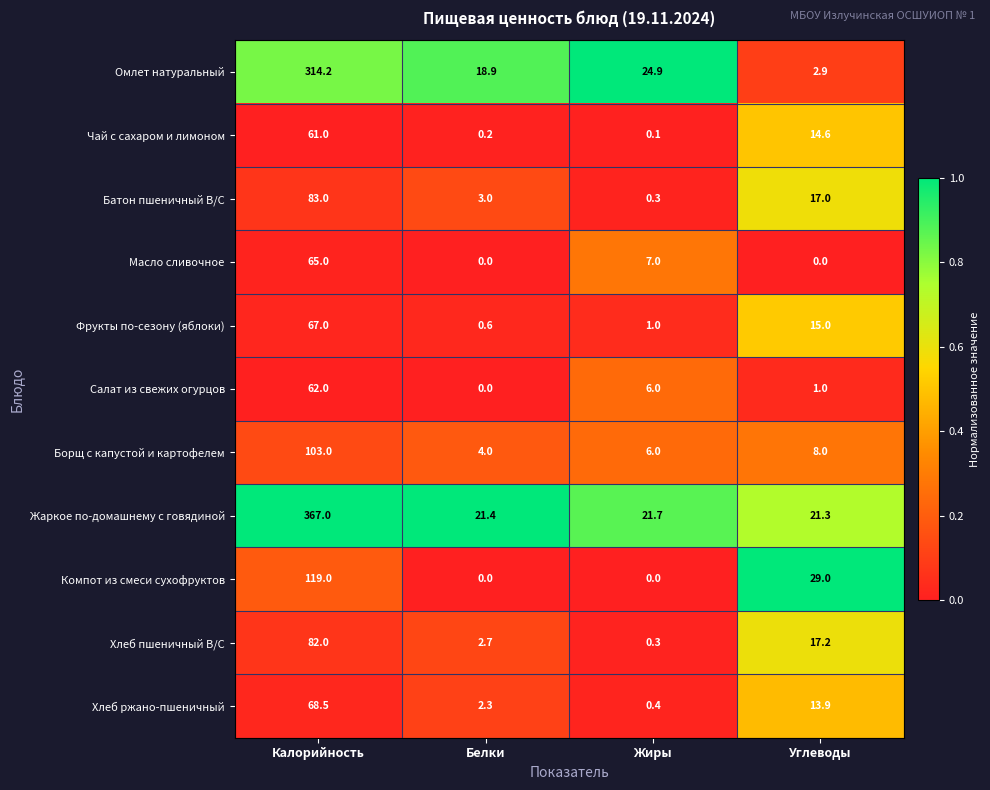

What value does the Фрукты по-сезону (яблоки) series have at Белки?

0.6